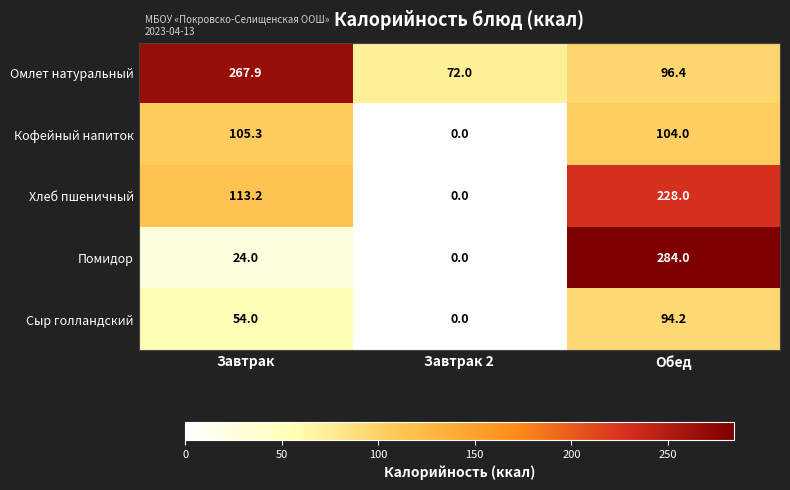

The Хлеб пшеничный series shows 117.1 at Завтрак 2. True or false?

False